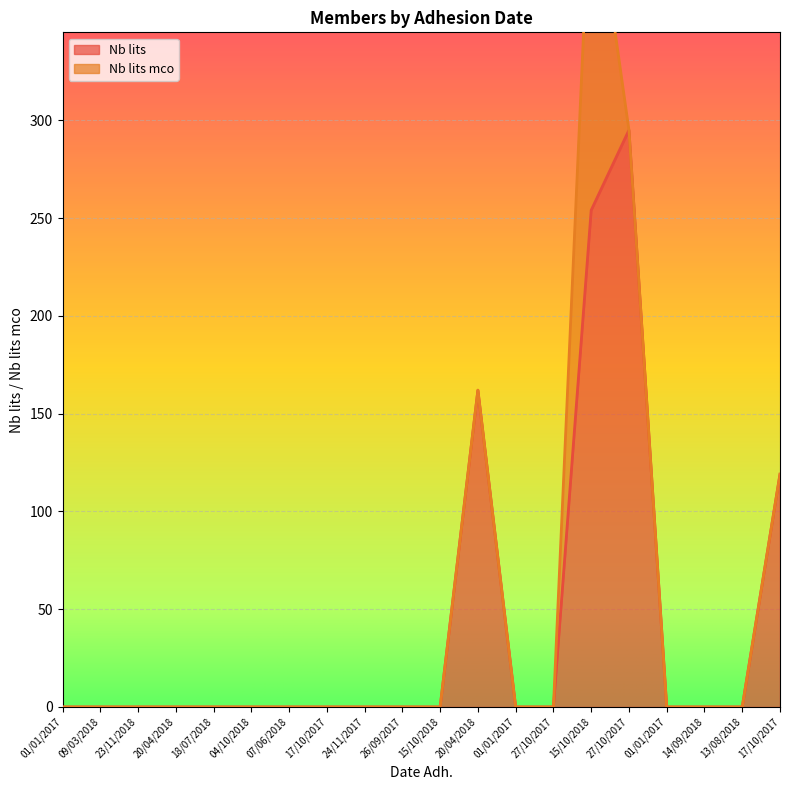

Reading right to left, what are all the values shown in this chart?

17/10/2017=119	13/08/2018=0	14/09/2018=0	01/01/2017=0	27/10/2017=295	15/10/2018=254	27/10/2017=0	01/01/2017=0	20/04/2018=162	15/10/2018=0	26/09/2017=0	24/11/2017=0	17/10/2017=0	07/06/2018=0	04/10/2018=0	18/07/2018=0	20/04/2018=0	23/11/2018=0	09/03/2018=0	01/01/2017=0